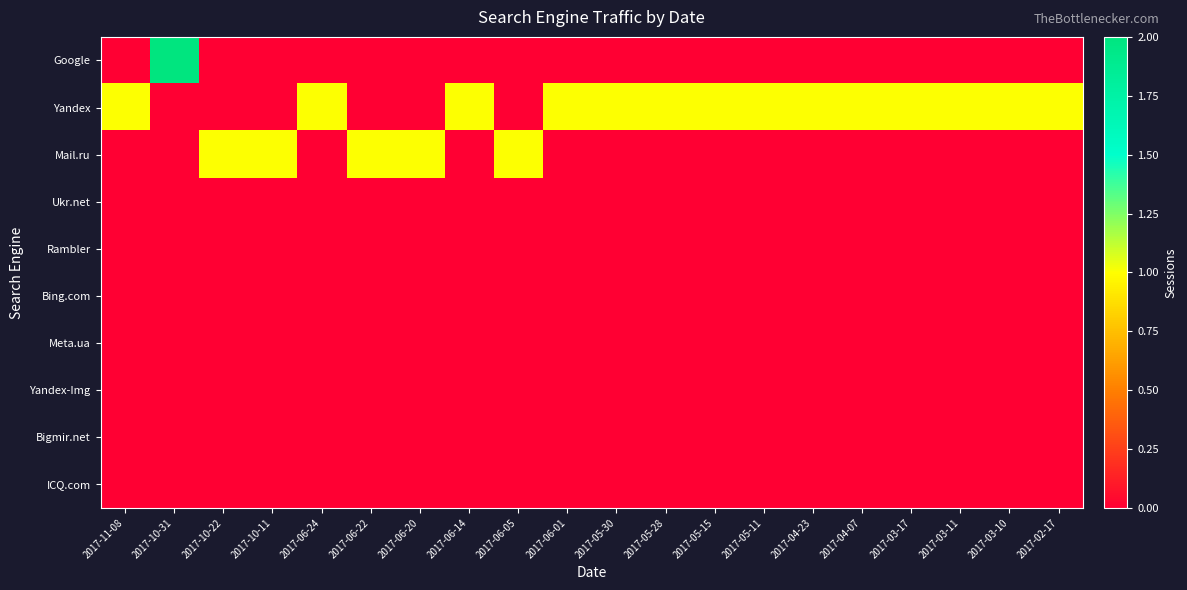

What is the total value across all series at 2017-10-11?

1